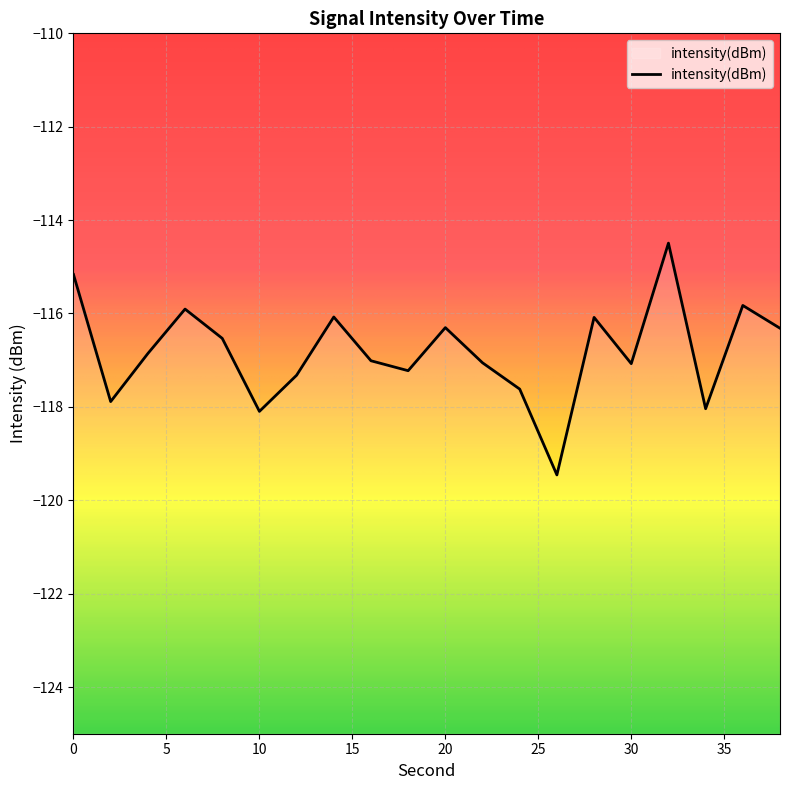

How many data points are less than -116?

16